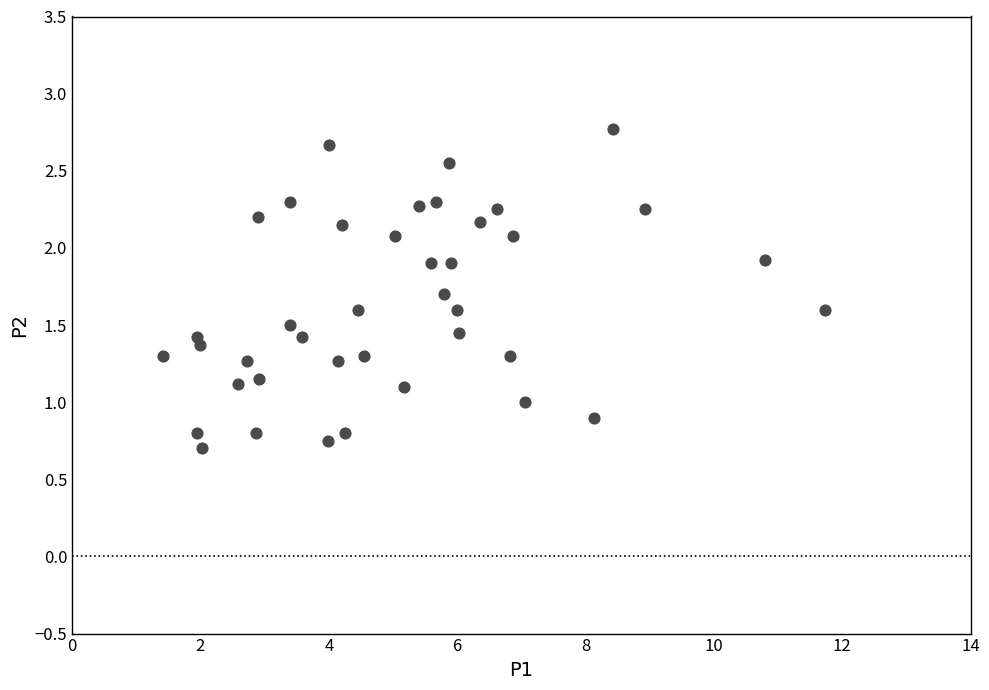

What is the range of X values (max minus min)?

10.3